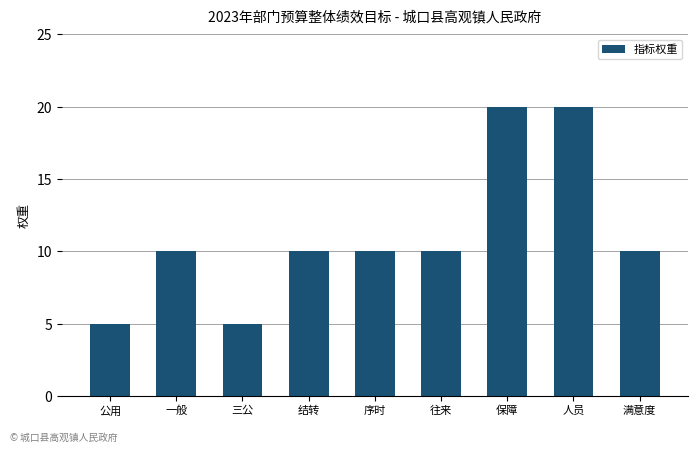

Reading left to right, transcribe all the data shown in this chart.

公用=5	一般=10	三公=5	结转=10	序时=10	往来=10	保障=20	人员=20	满意度=10